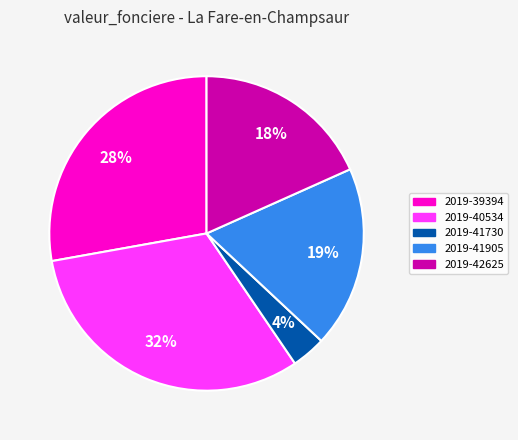

What percentage is the 2019-41730 slice, to the nearest percent?

4%